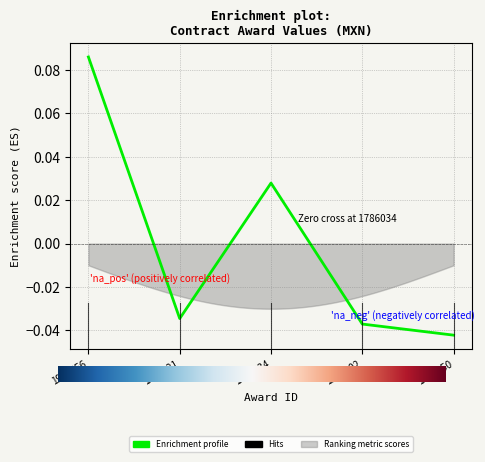

How many lines are shown in the chart?

1